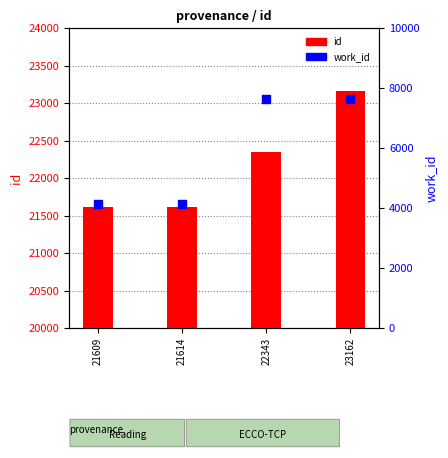

At how many categories does at least one series exceed 15741?

4